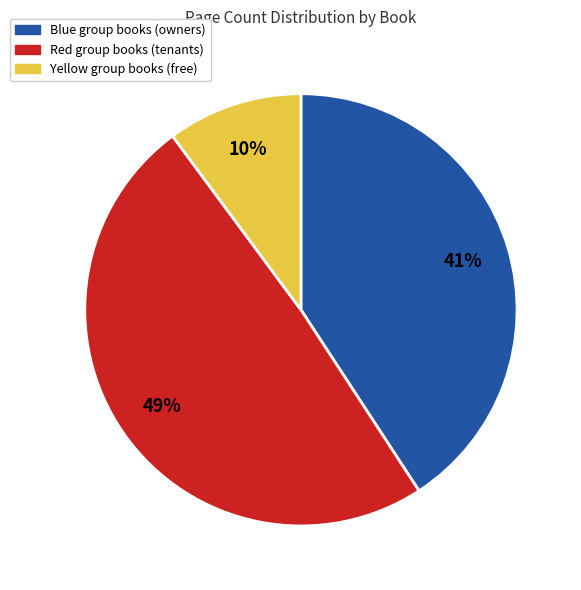

Combined, do Yellow group books (free) and Red group books (tenants) account for over 50%?

Yes